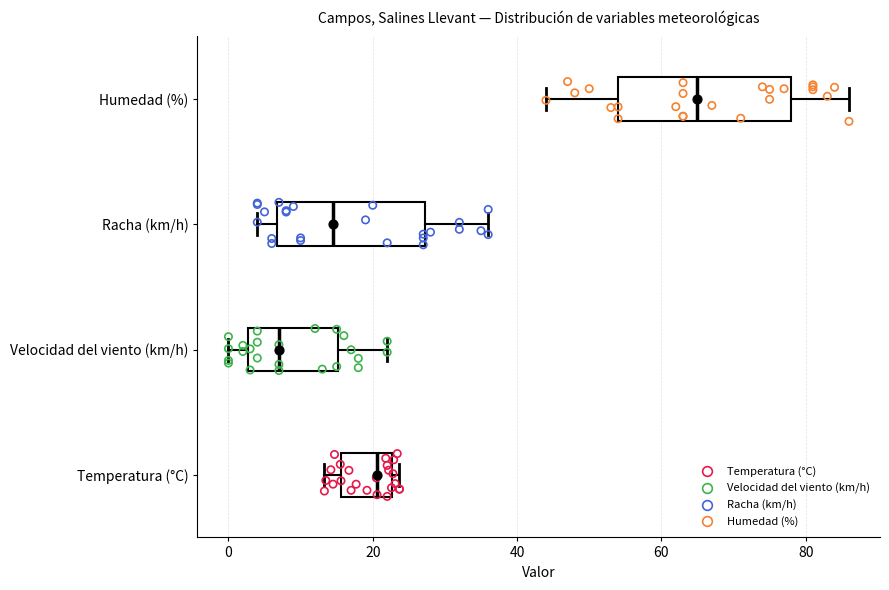

Reading bottom to top, transcribe this box plot: for each box, give where its median line is, the range the box spans, and where its two whiskers end, as read against the x-axis. The values are not printed on the chart, so give them approximately, as read against the axis.

Temperatura (°C): median 20, box 16 to 22, whiskers 14 to 24
Velocidad del viento (km/h): median 8, box 2 to 16, whiskers 0 to 22
Racha (km/h): median 14, box 6 to 28, whiskers 4 to 36
Humedad (%): median 66, box 54 to 78, whiskers 44 to 86